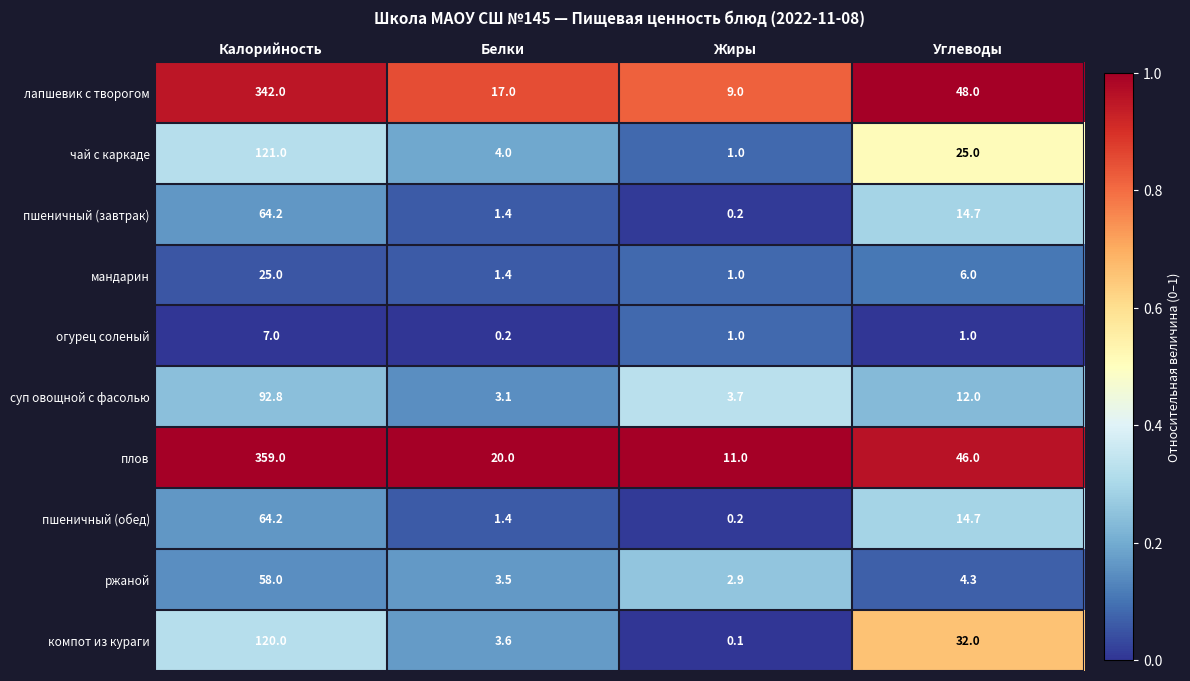

Which series has the largest total across all categories?

плов